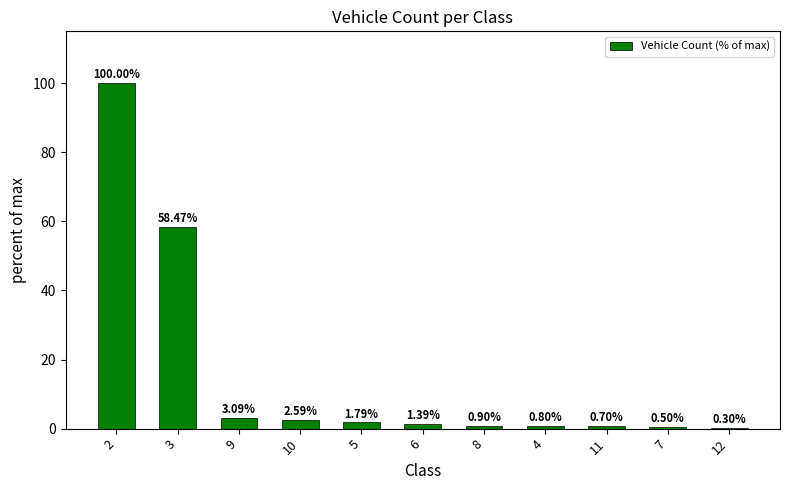

Is it true that the value at 11 is 0.7?

True